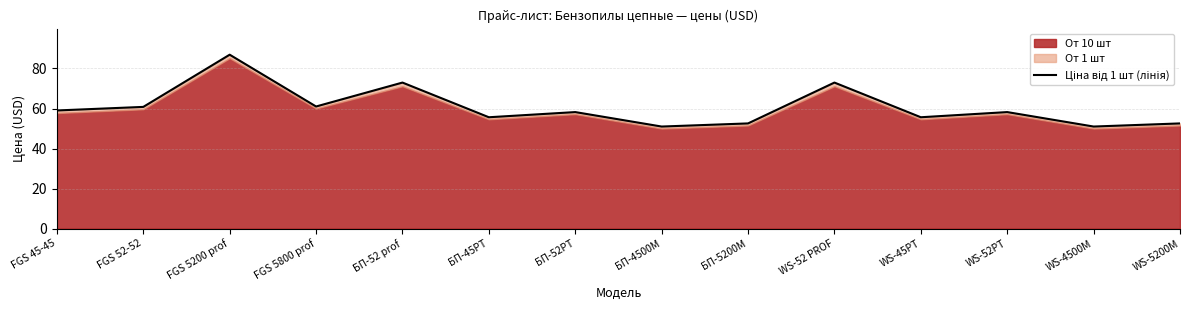

List the labels in order of value, smallest first.

БП-4500М, WS-4500M, БП-5200М, WS-5200М, БП-45РТ, WS-45РТ, БП-52РТ, WS-52РТ, FGS 45-45, FGS 52-52, FGS 5800 prof, БП-52 prof, WS-52 PROF, FGS 5200 prof